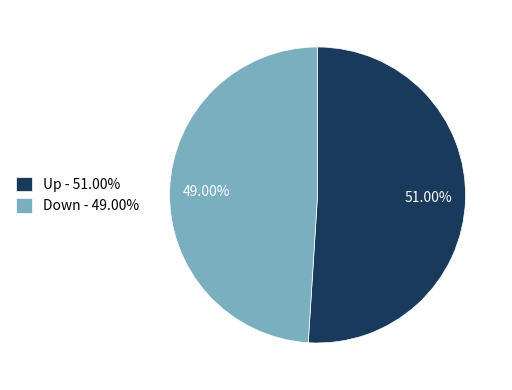

Does Up represent more than half of the total?

Yes